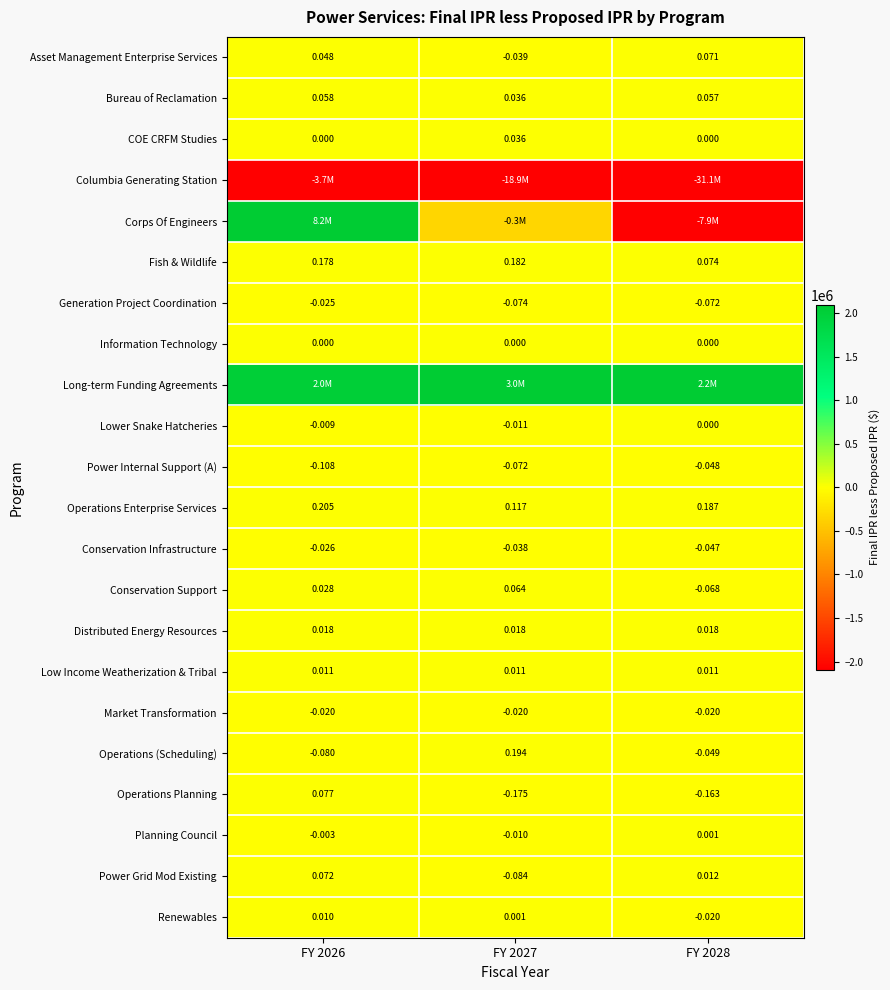

Between FY 2026 and FY 2027, which is larger?

FY 2026